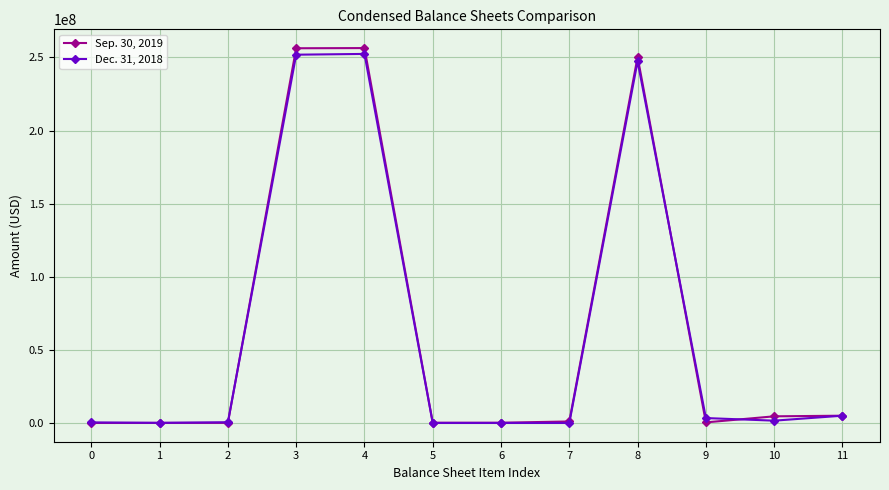

List the series in order of their peak value, lowest first.

Dec. 31, 2018, Sep. 30, 2019